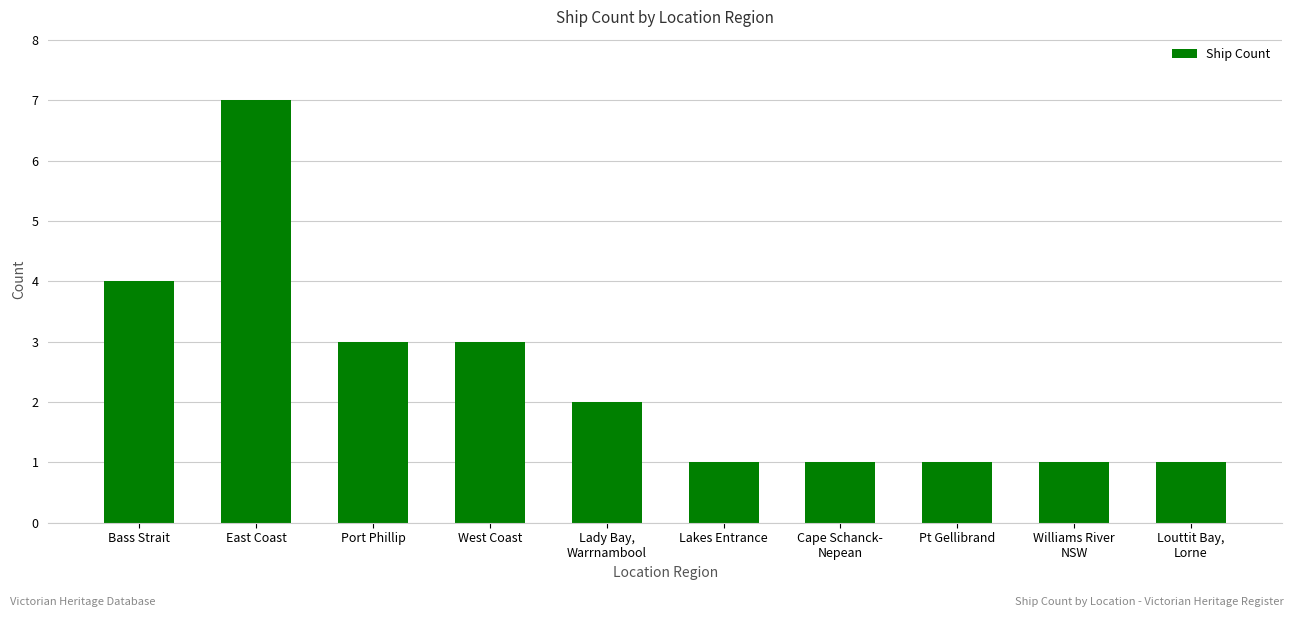

Does the chart contain any negative values?

No